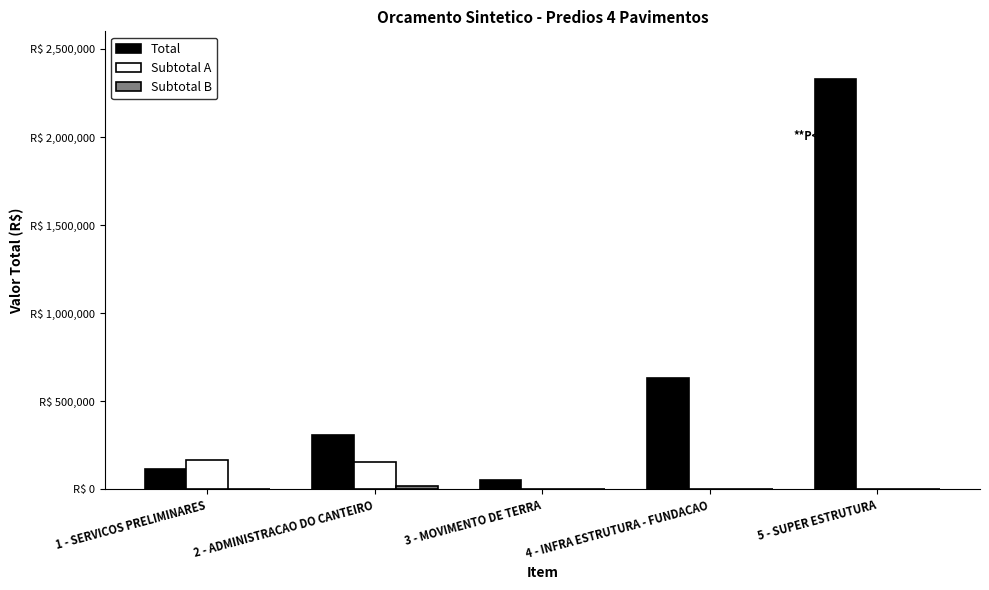

Does the chart contain stacked bars?

No